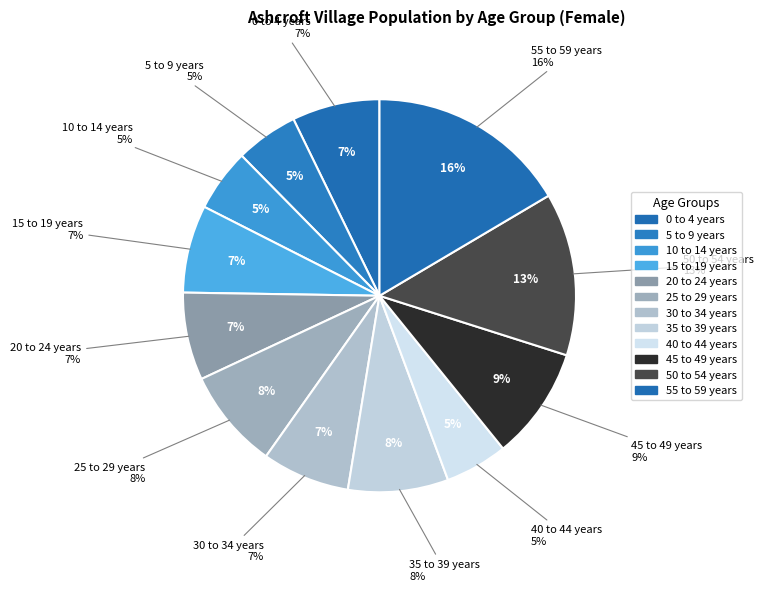

To the nearest percent, what percentage of the pie is 25 to 29 years?

8%